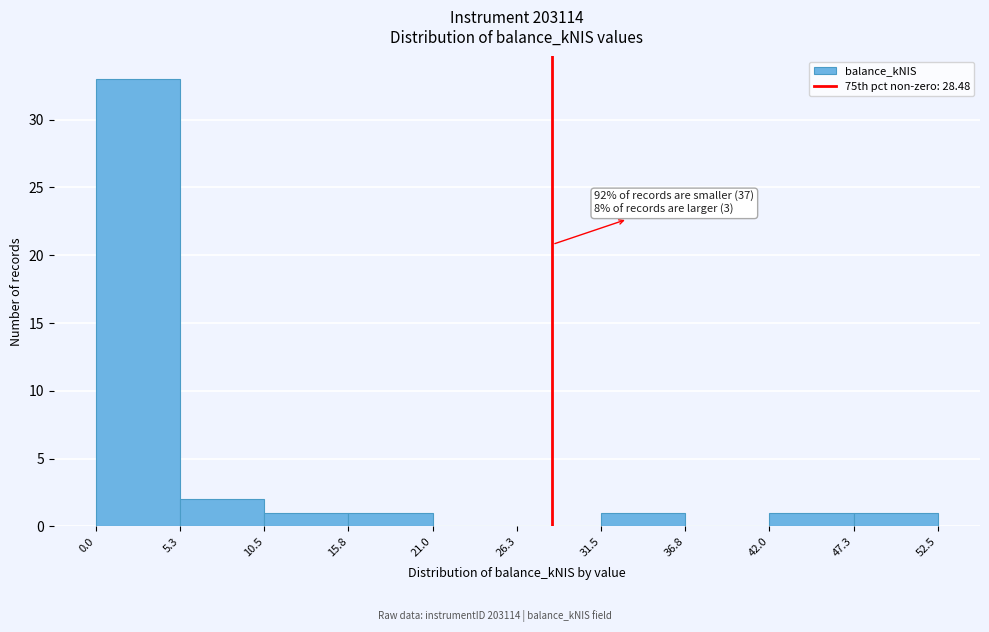

Over which range of the x-axis is the bar tallest?

0.0 to 5.3